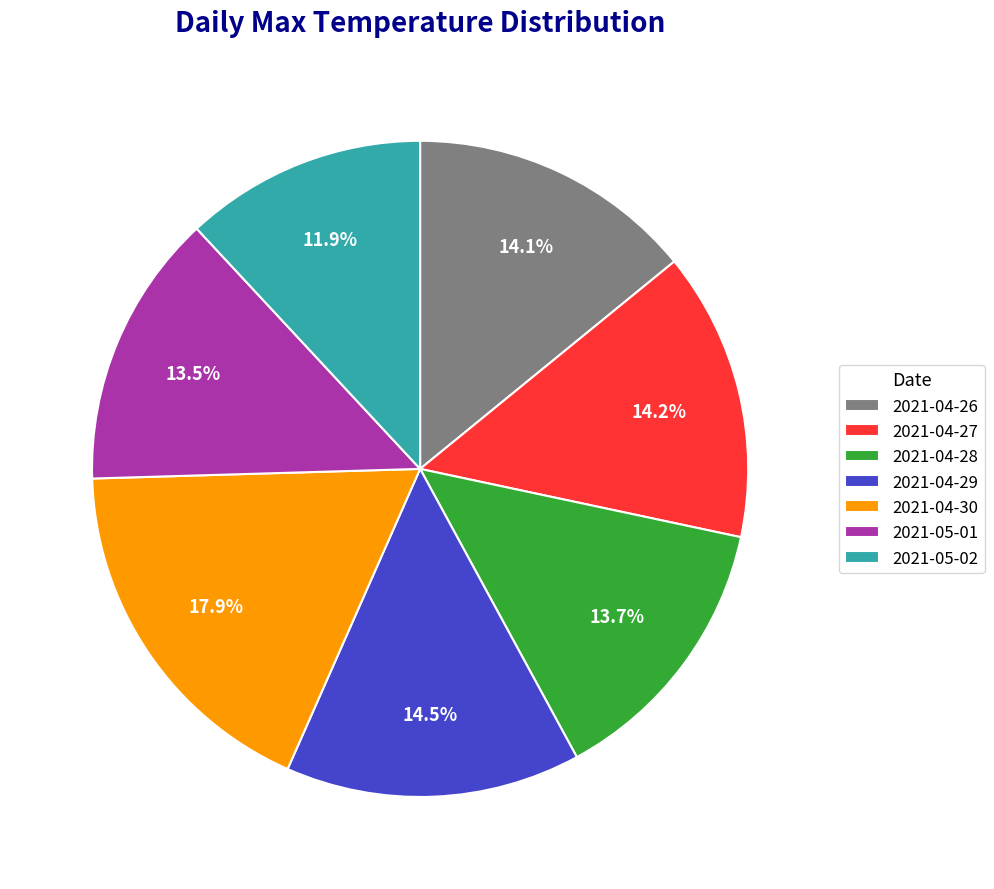

To the nearest percent, what is the difference between the largest and smallest slice percentages?

6%